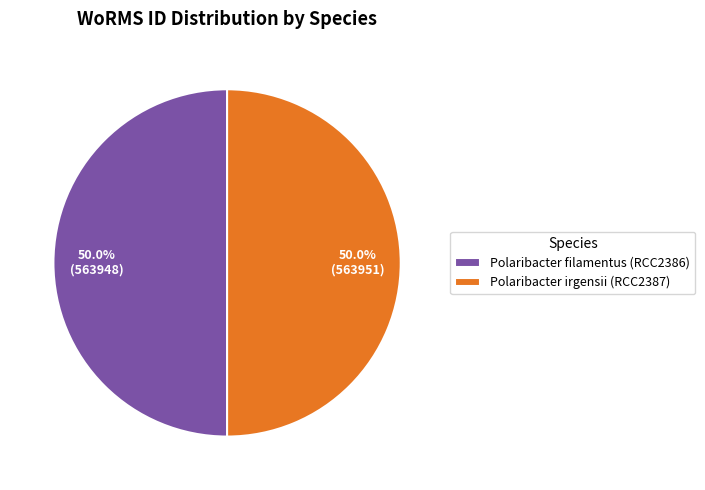

To the nearest percent, what is the average slice percentage?

50%